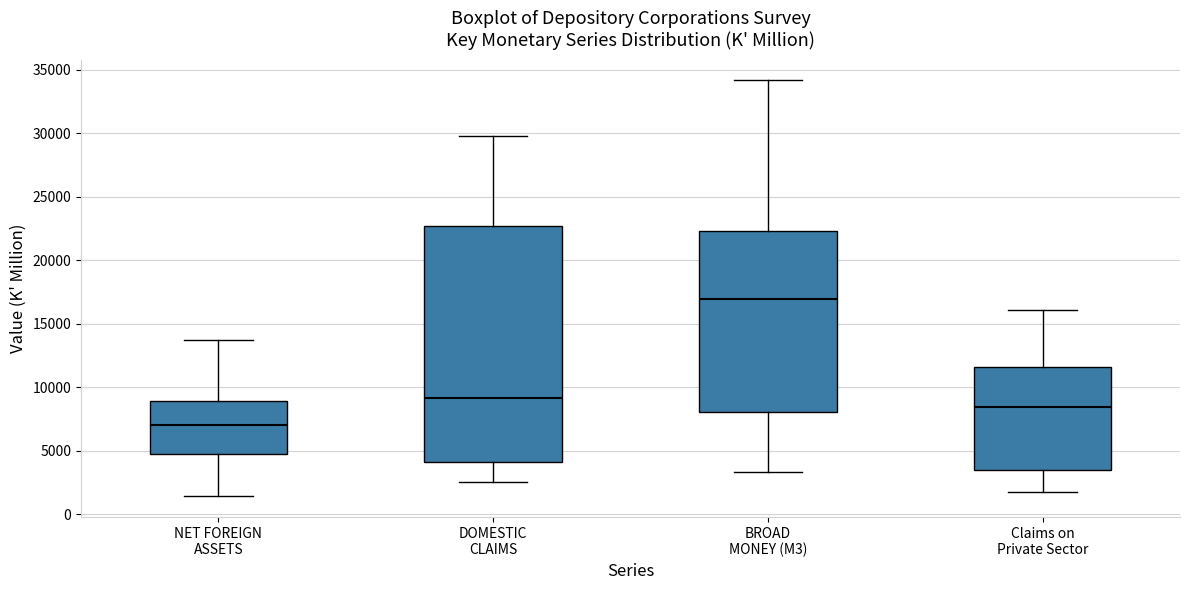

Which box's median line is the highest?

BROAD MONEY (M3)